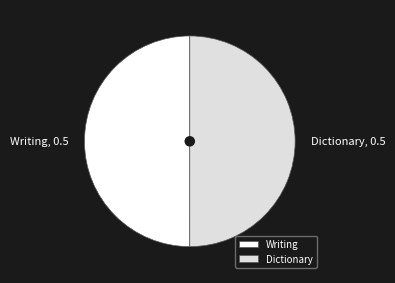

Is it true that Writing is 50% of the pie?

True